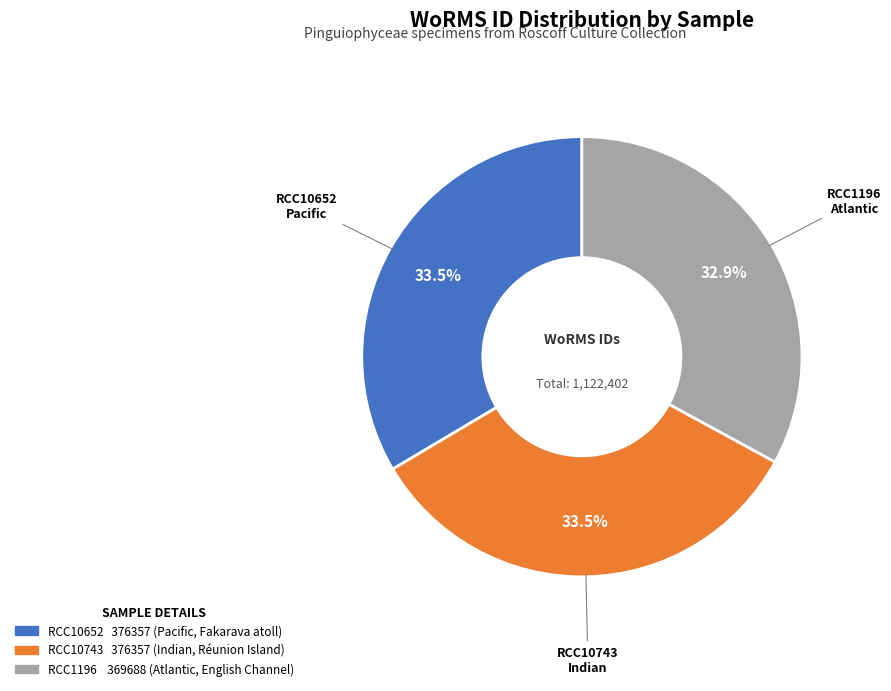

Is there a majority slice in this chart?

No